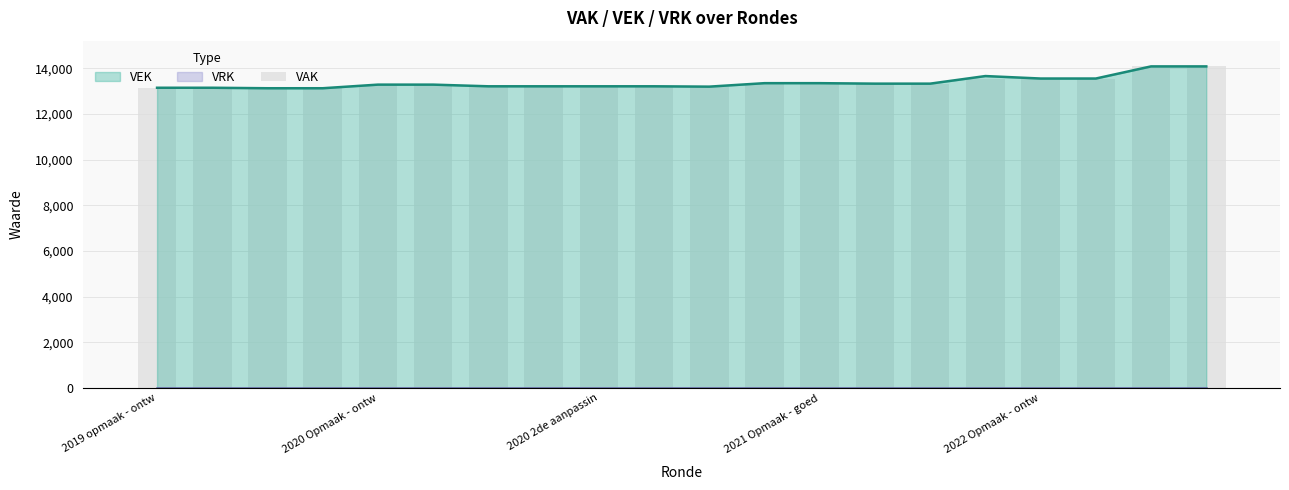

Does the chart contain any negative values?

No